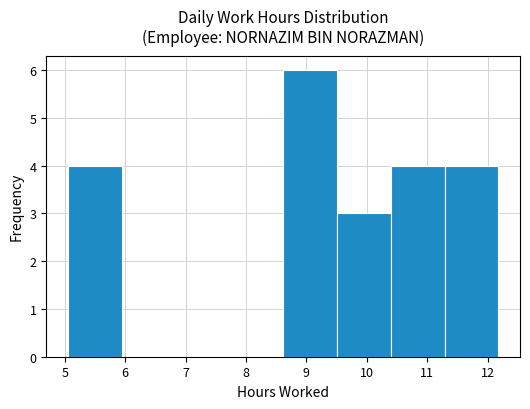

How tall is the bar that spans 5.1 to 5.9 on the x-axis? Neither the bar edges nor the heights are printed on the chart, so give them approximately, as read against the axes.

4